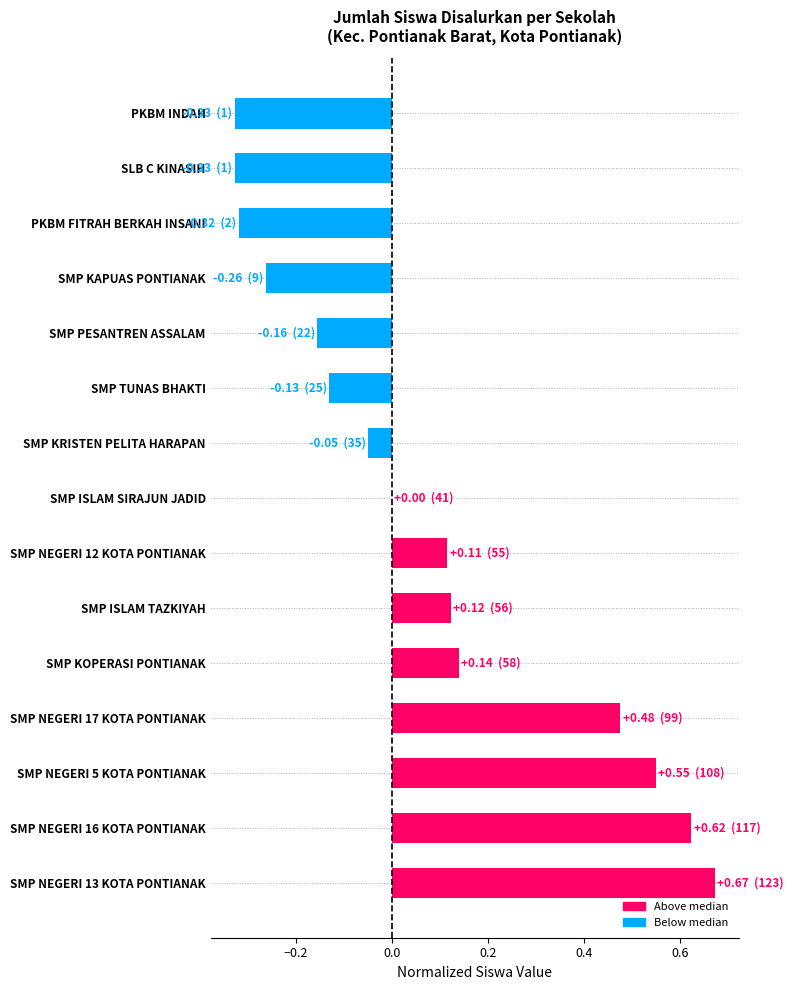

At which category does the chart reach its peak across all series?

SMP NEGERI 13 KOTA PONTIANAK